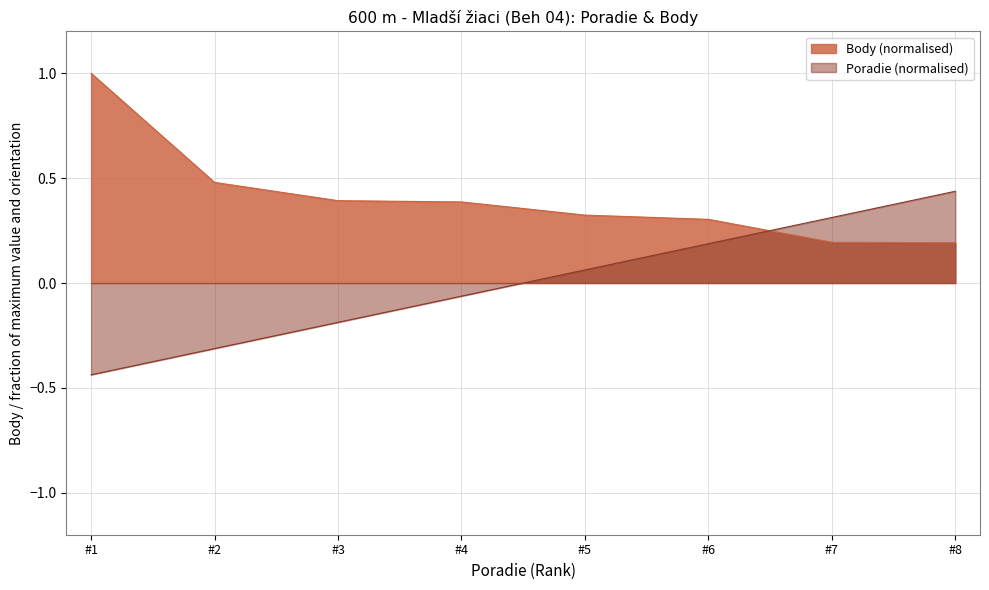

How many times do Poradie and Body cross each other?

1